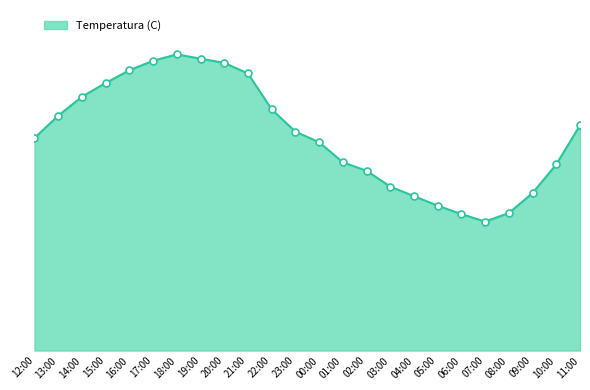

Approximately how many times larger is the value at 04:00 compared to 13:00?

0.7